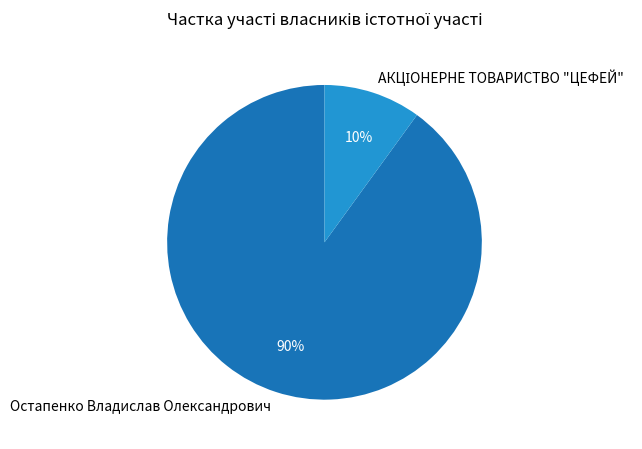

To the nearest percent, what portion does Остапенко Владислав Олександрович represent?

90%